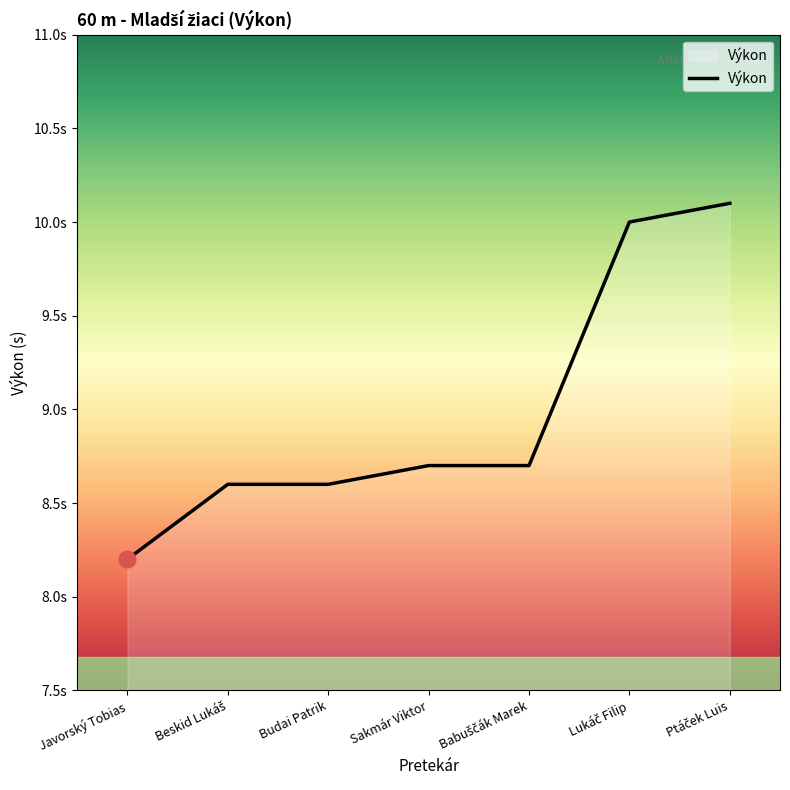

The chart shows a value of 4.0 at Lukáč Filip. True or false?

False